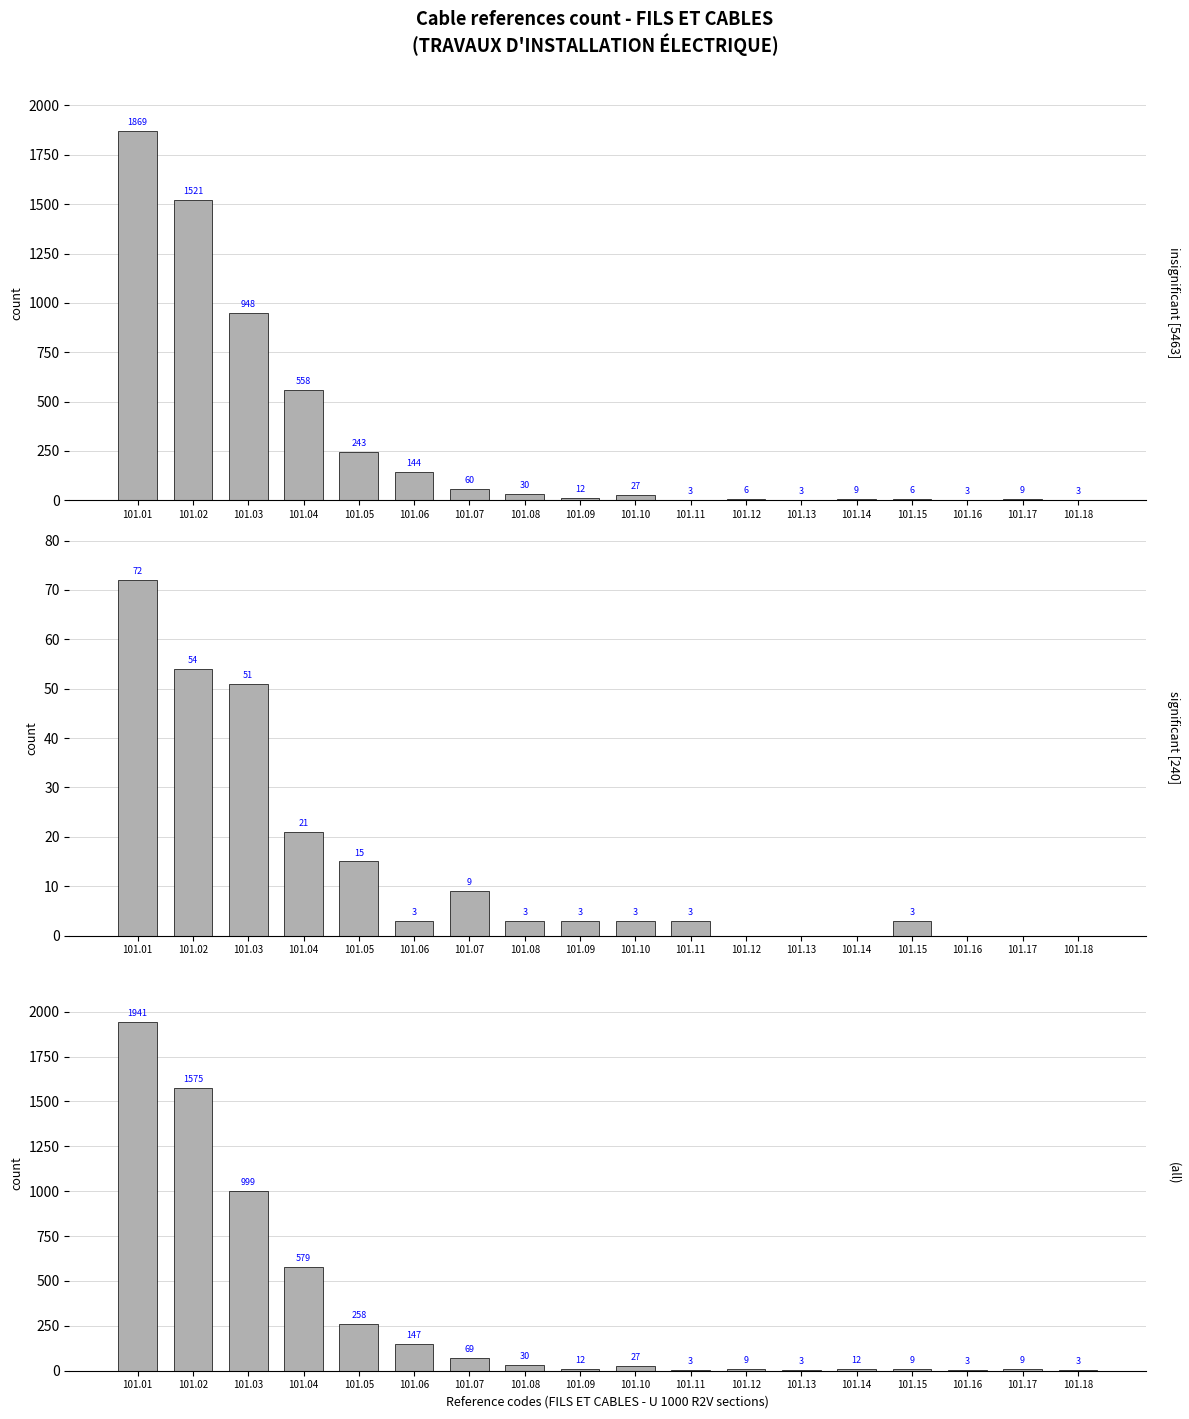

What is the difference between the highest and lowest values at 101.15?

6